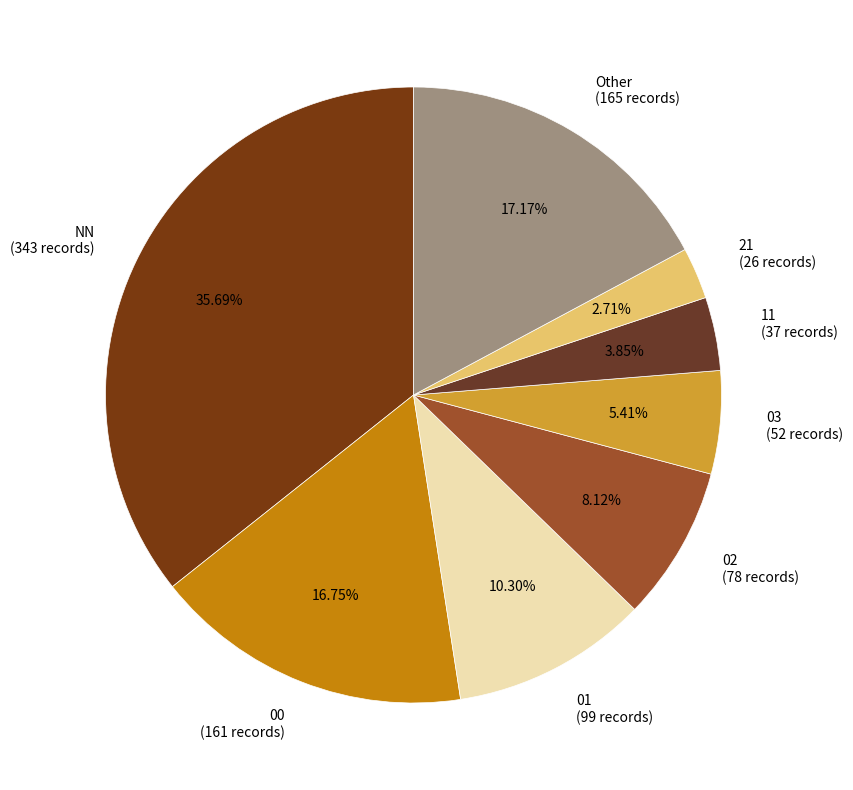

What percentage is the 21 slice, to the nearest percent?

3%